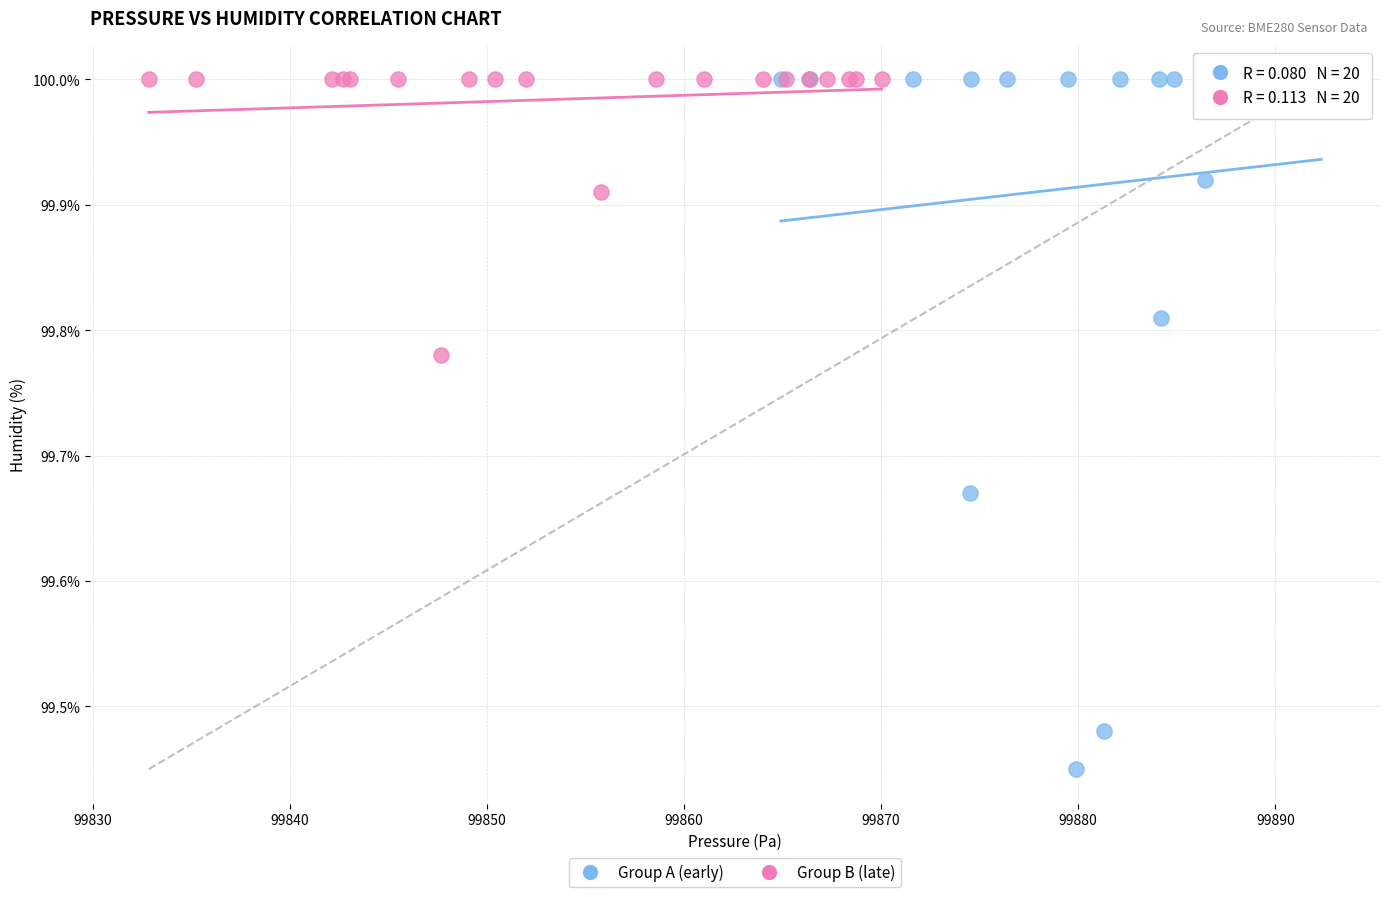

Which series reaches the minimum Y coordinate?

Group A (early)